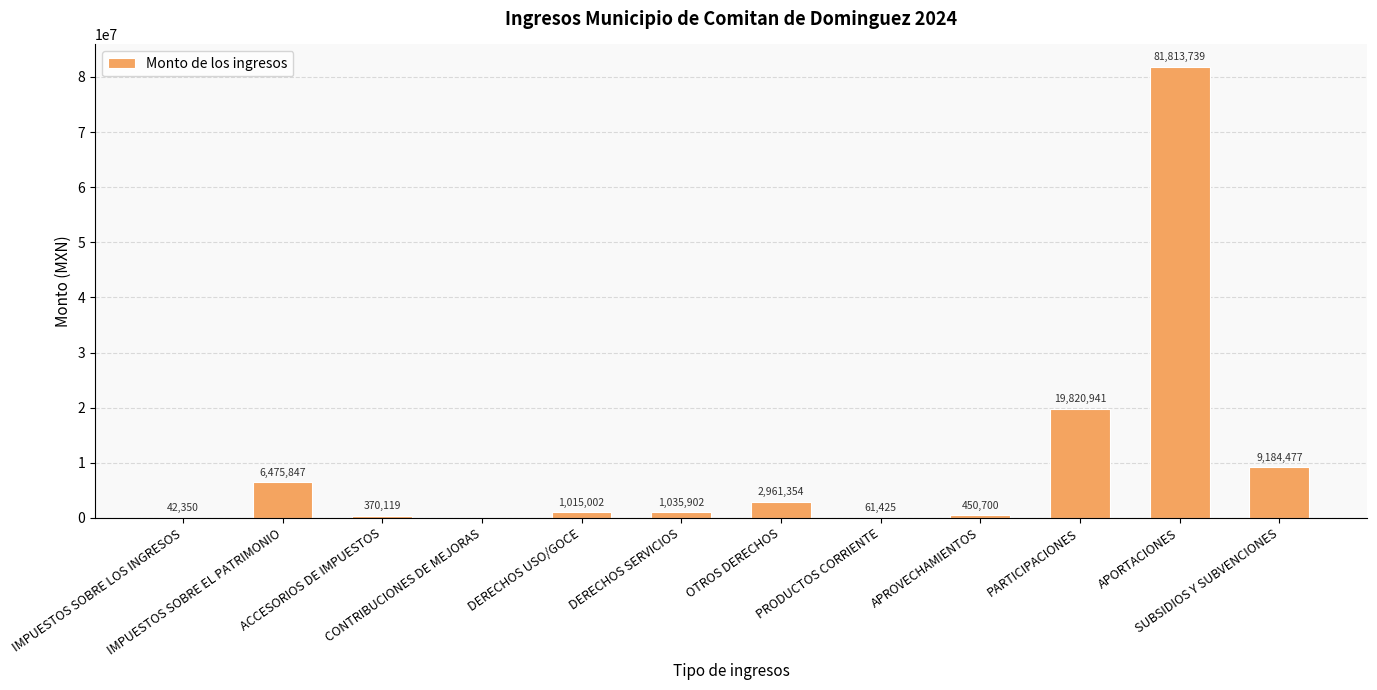

What is the approximate value at PARTICIPACIONES?

19820941.3